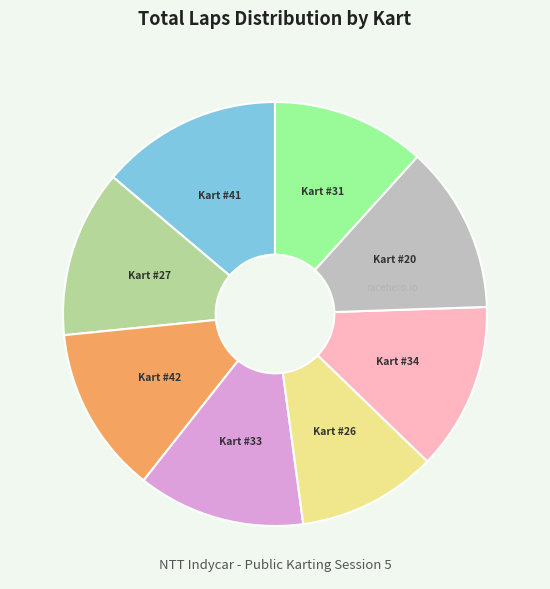

Count the number of slices in the pie.

8